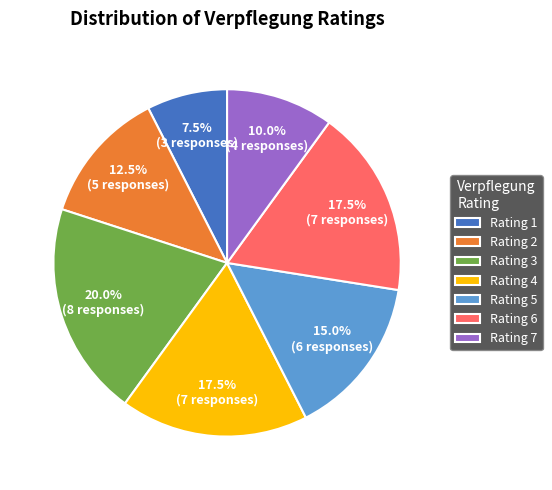

How many segments does this pie chart have?

7